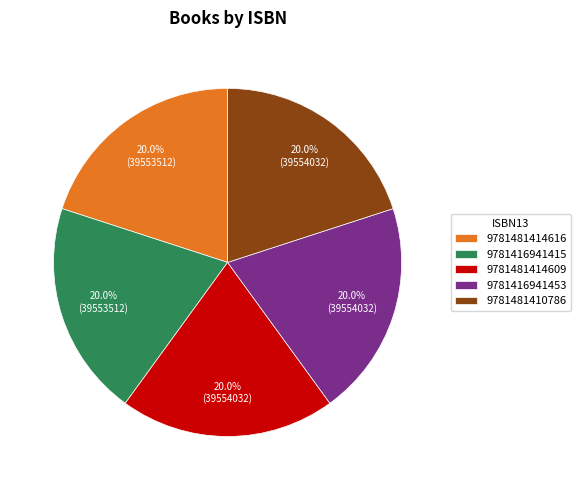

Is it true that 9781481410786 is 28% of the pie?

False